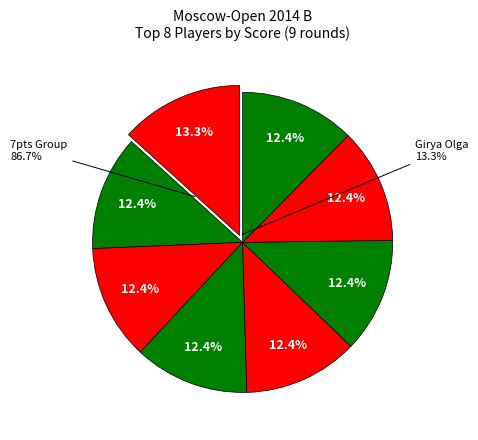

To the nearest percent, what is the combined percentage of Smirnova Ekaterina and Charochkina Daria?

25%